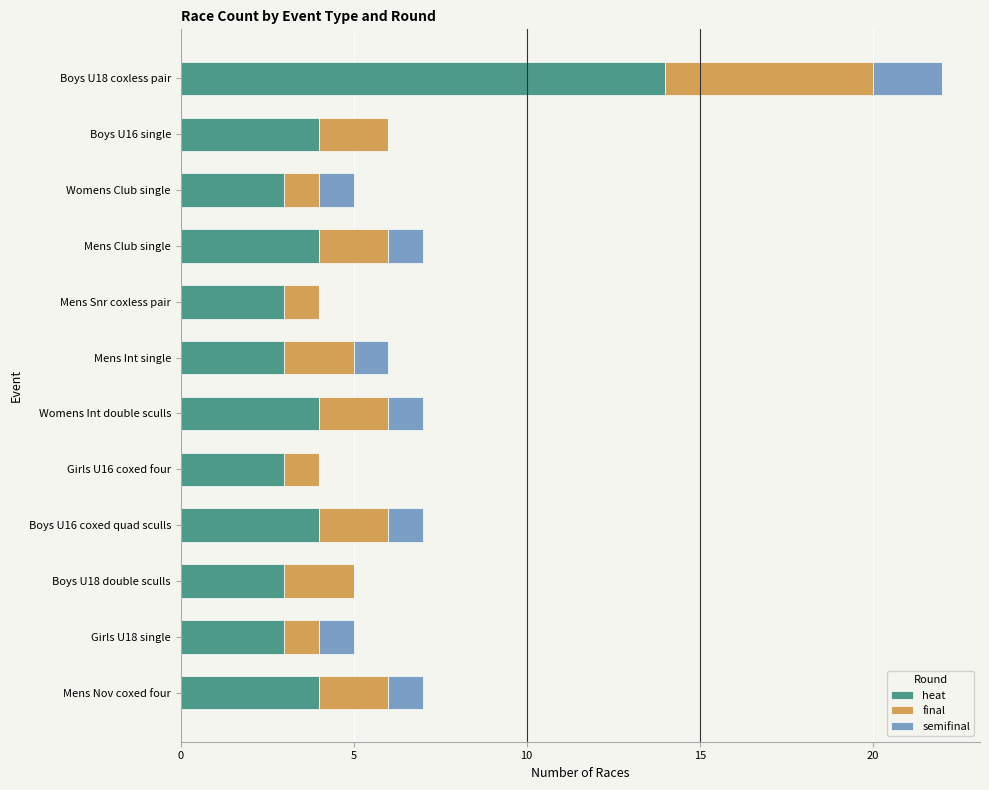

The heat series shows 4 at Boys U16 coxed quad sculls. True or false?

True